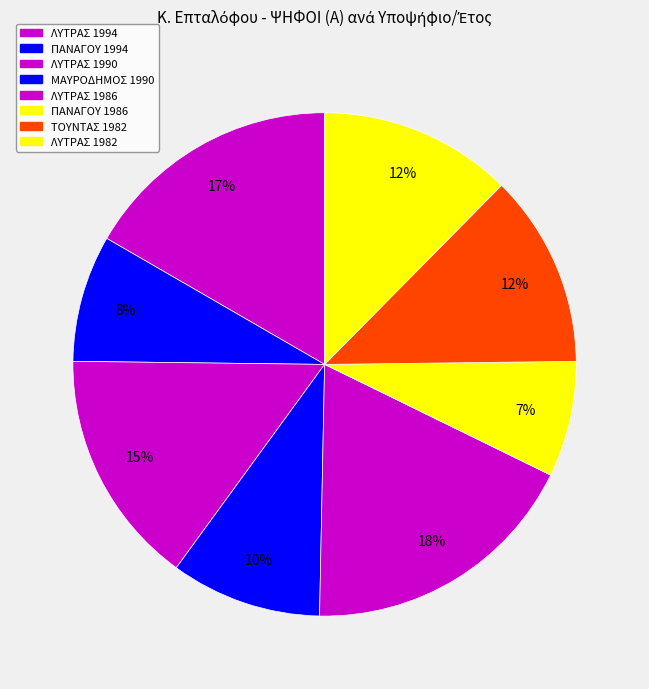

To the nearest percent, what is the difference between the ΠΑΝΑΓΟΥ 1994 and ΛΥΤΡΑΣ 1990 slice percentages?

7%